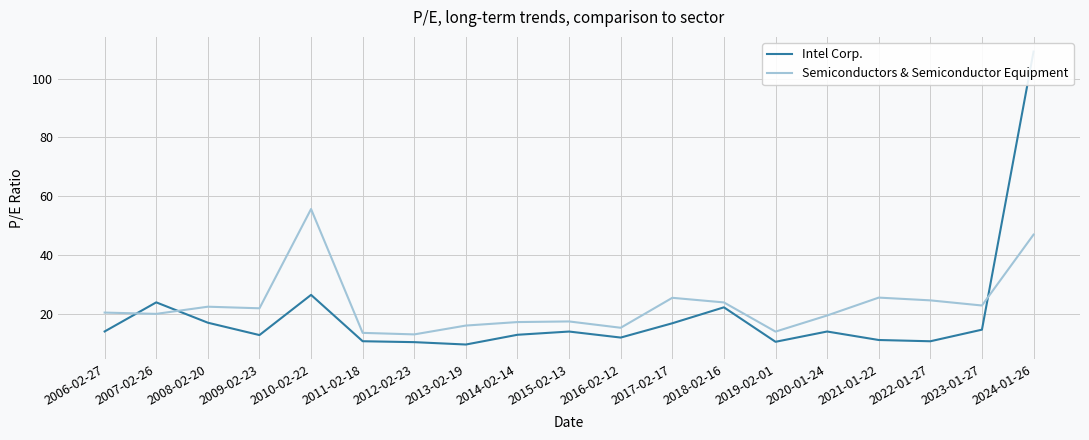

True or false: Semiconductors & Semiconductor Equipment has a value of 31.3 at 2020-01-24.

False